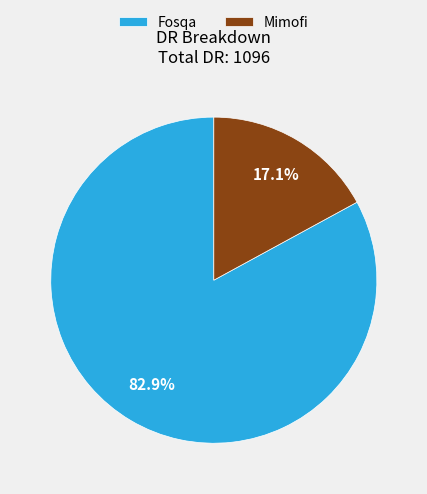

Is it true that Fosqa is 75% of the pie?

False